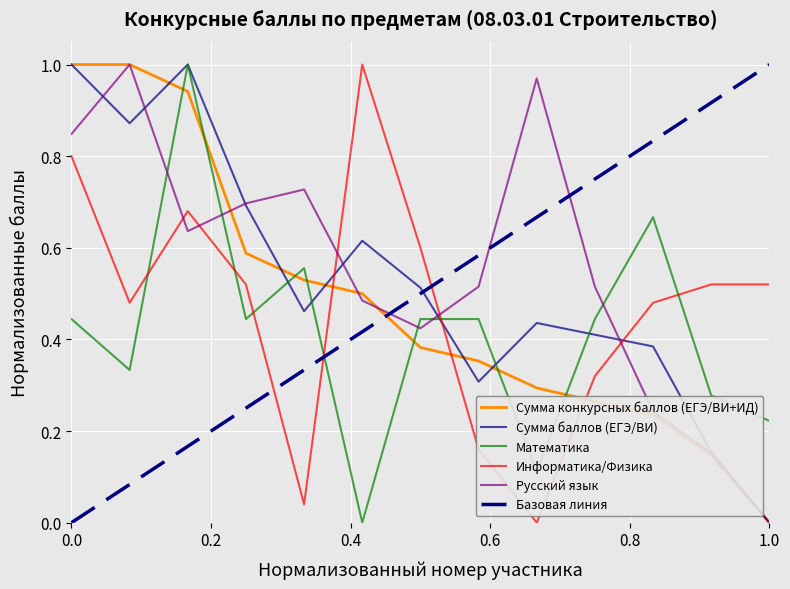

How many intersections are there between Математика and Информатика/Физика?

6